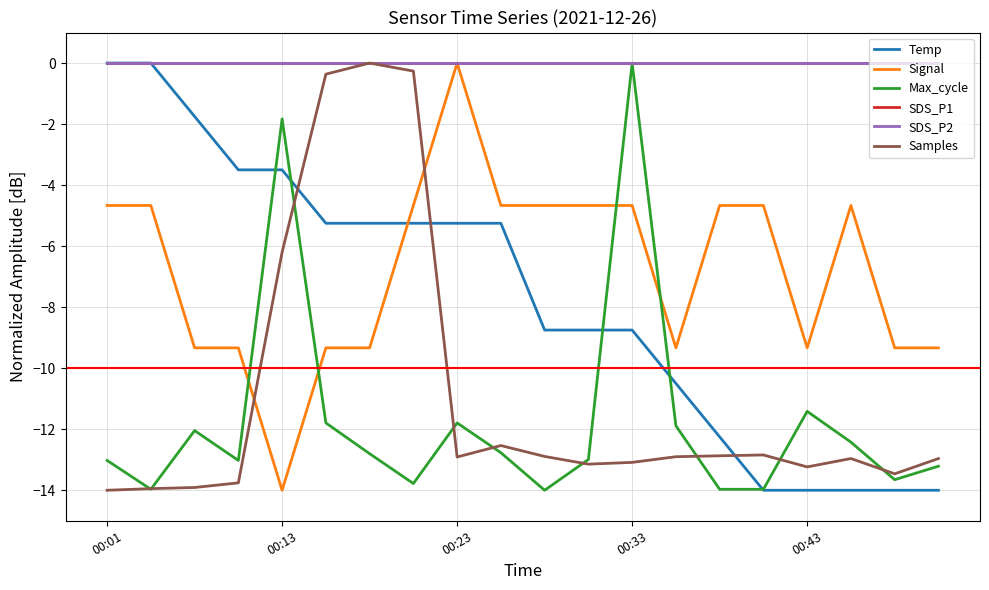

Does the chart have visible grid lines?

Yes